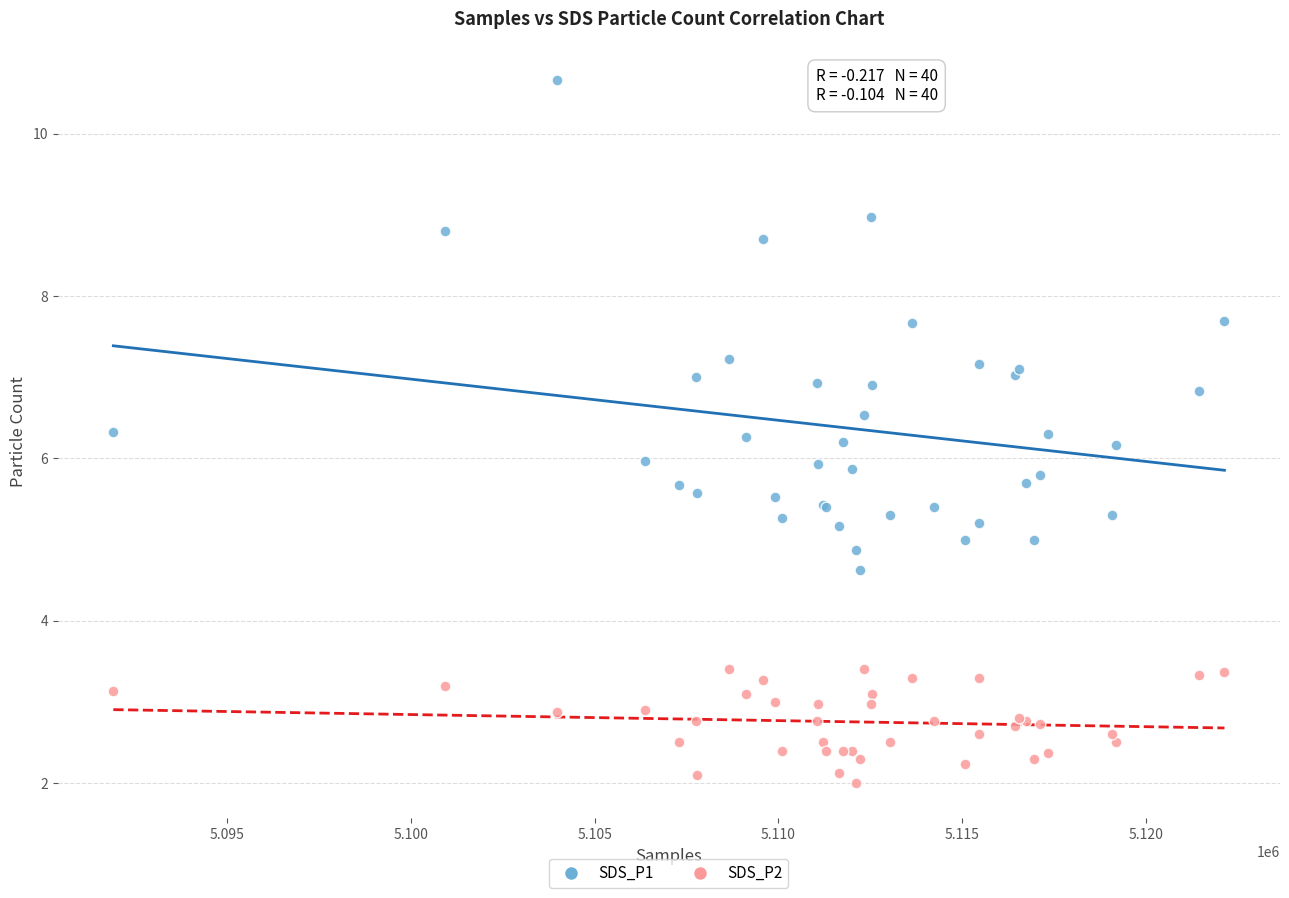

Which series has the largest Y range (max minus min)?

SDS_P1